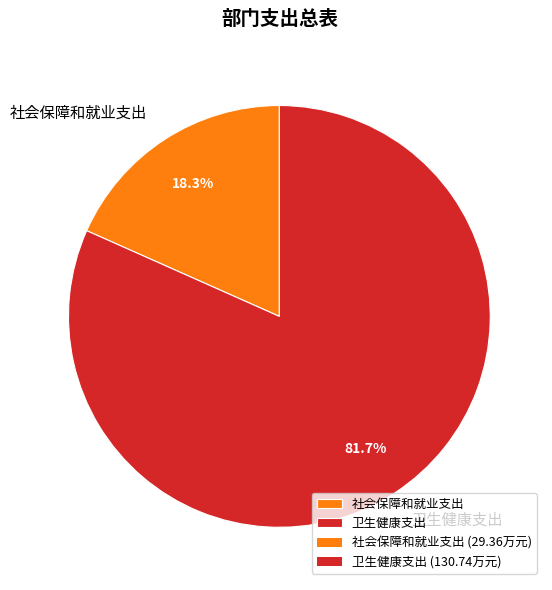

Approximately how many times larger is the value at 卫生健康支出 compared to 社会保障和就业支出?

4.5